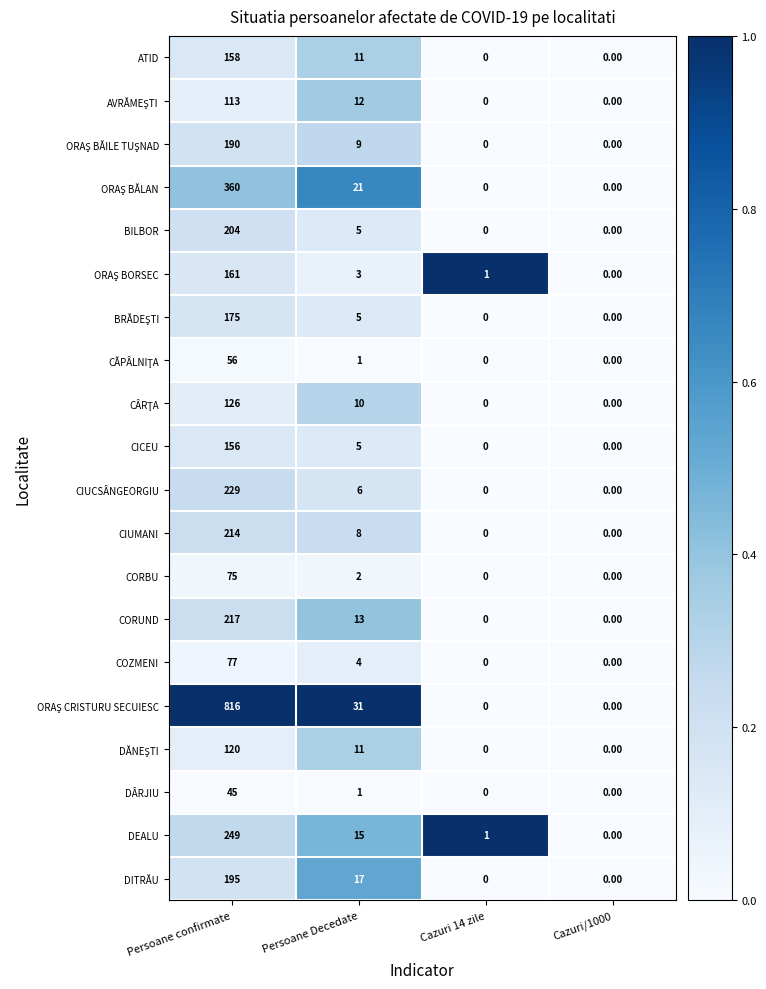

At which category does the chart reach its peak across all series?

Persoane confirmate